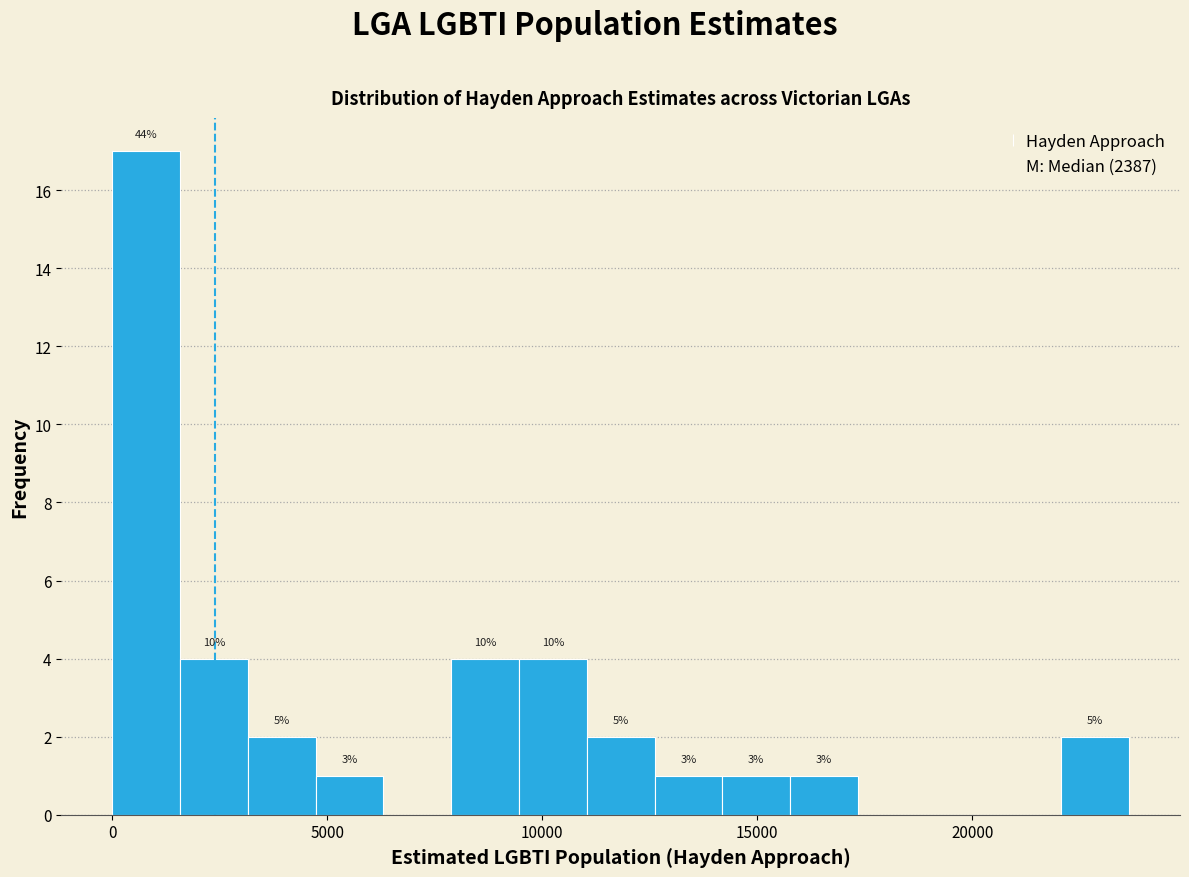

Read against the x-axis, roughly where is the centre of the tallest bar?

1000